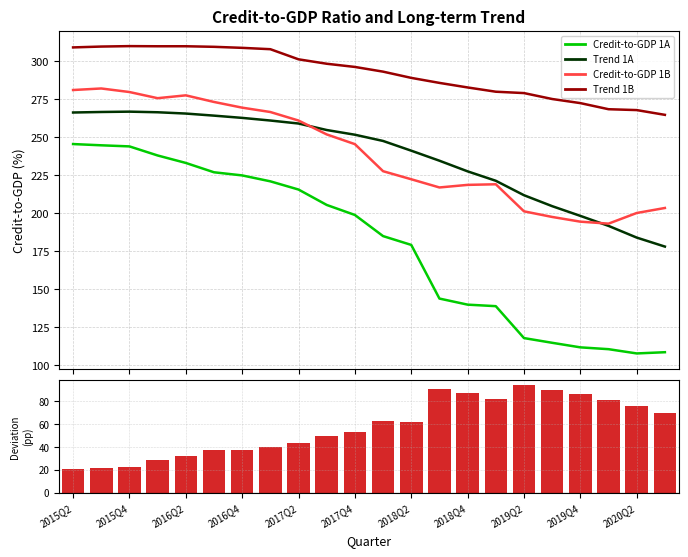

Is it true that Credit-to-GDP 1A (%) equals 138.0 at 2015Q2?

False